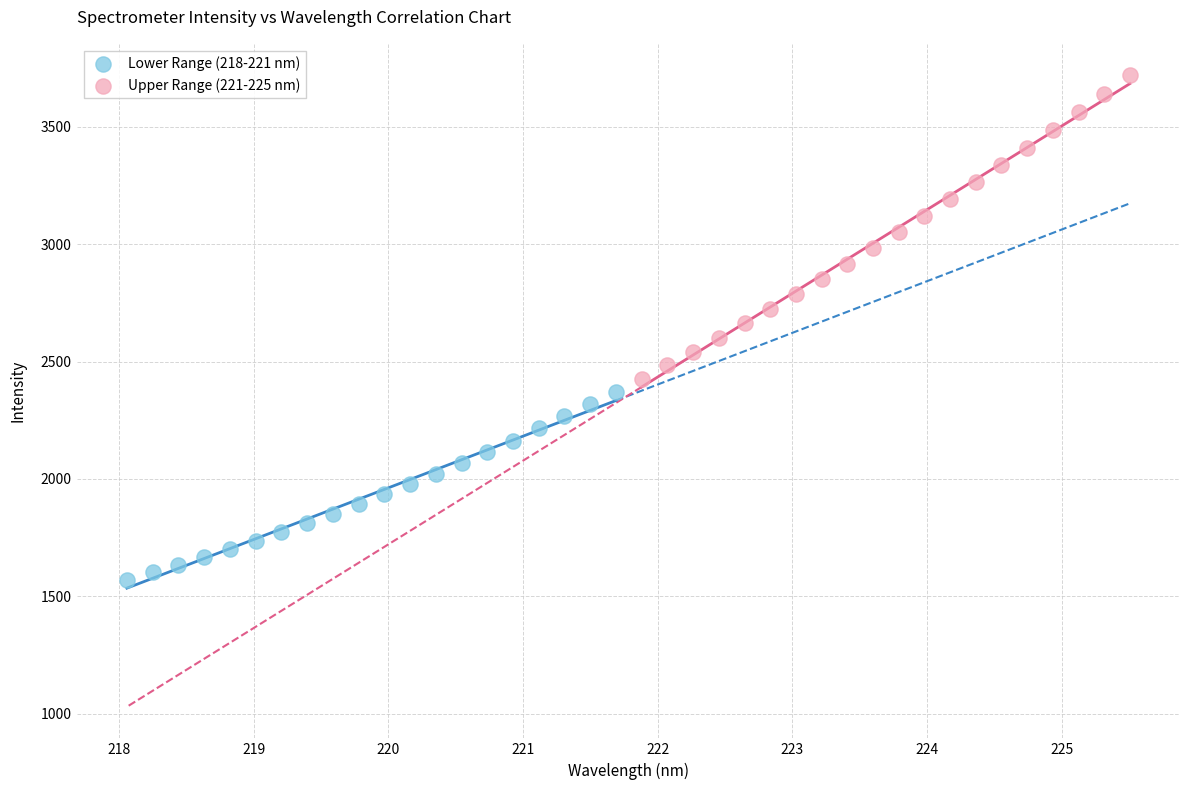

Which series contains the highest Y value?

Upper Range (221-225 nm)